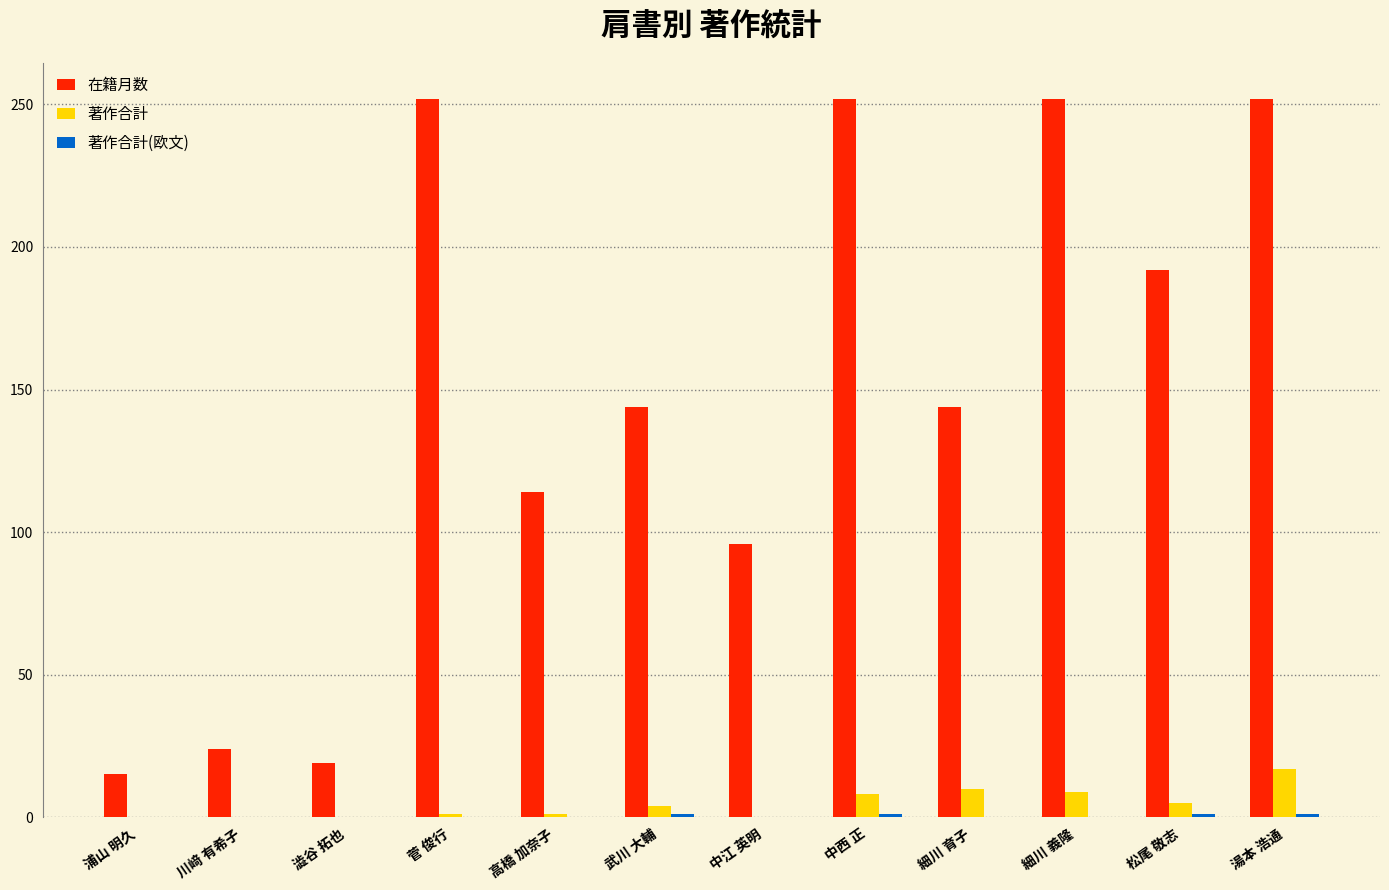

How many groups of bars are there?

12